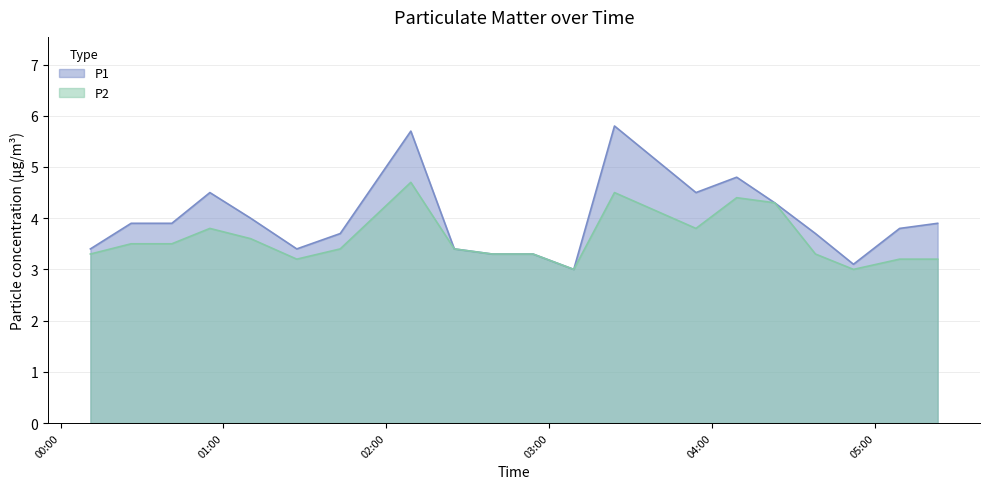

What is the difference between the maximum and minimum values in the P1 series?

2.8